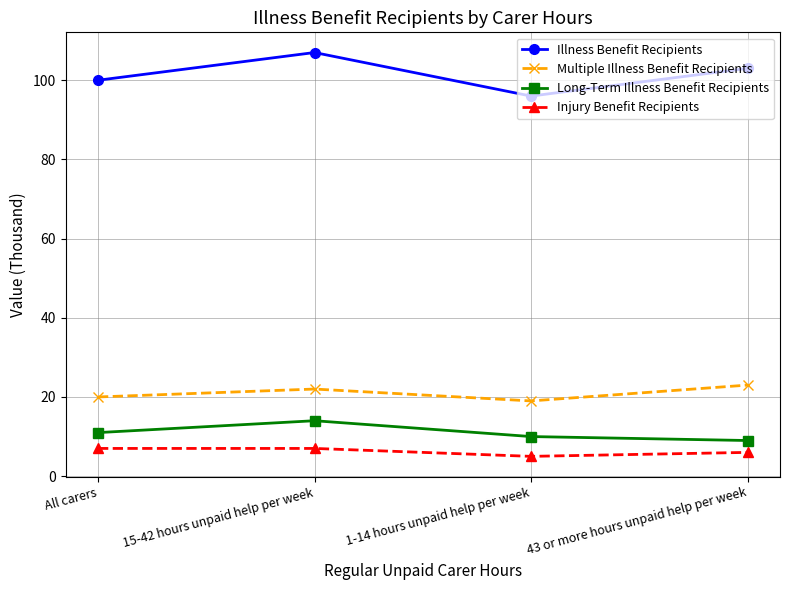

True or false: Injury Benefit Recipients and Multiple Illness Benefit Recipients intersect in this chart.

False